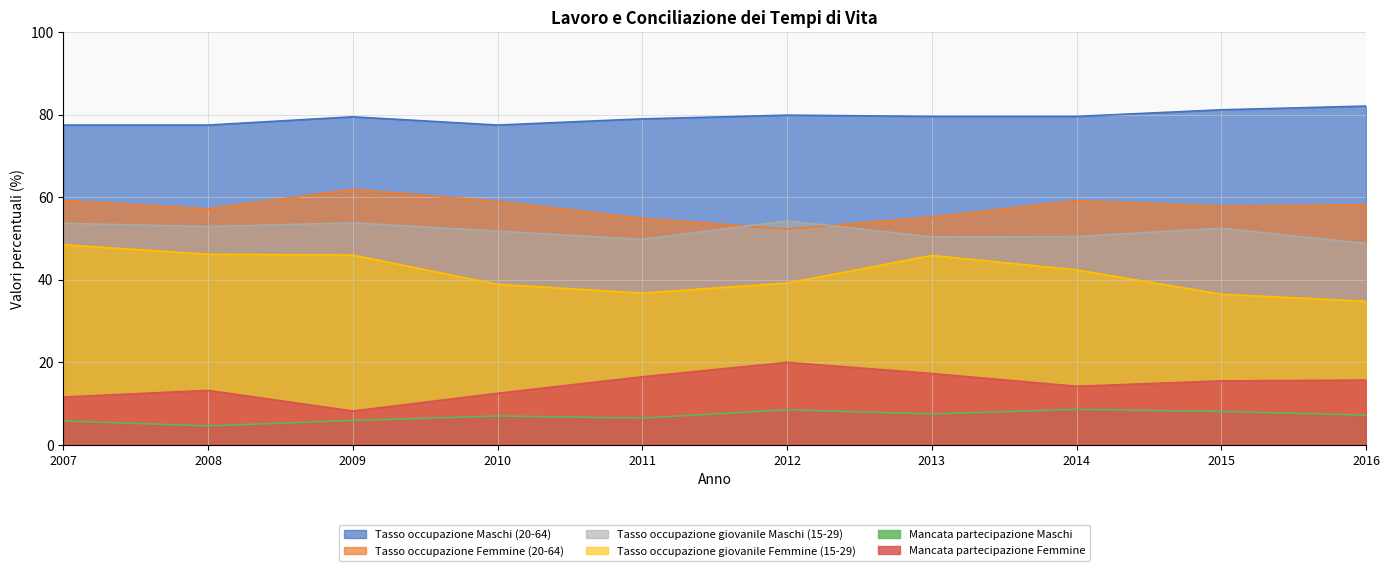

In Tasso occupazione giovanile Maschi (15-29), how many points are lower than both neighbors (excluding endpoints)?

3